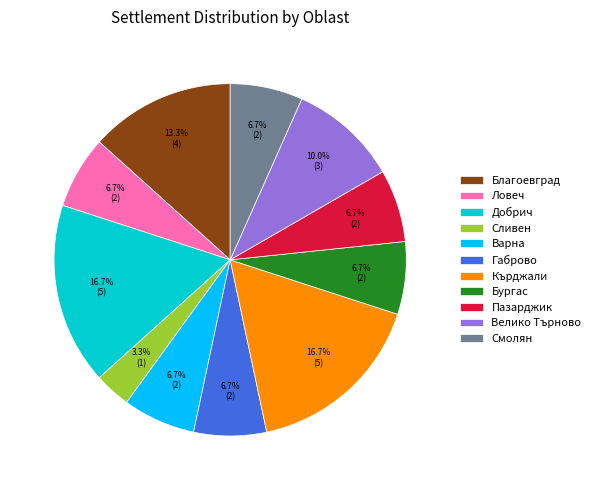

Which slice is the smallest?

Сливен